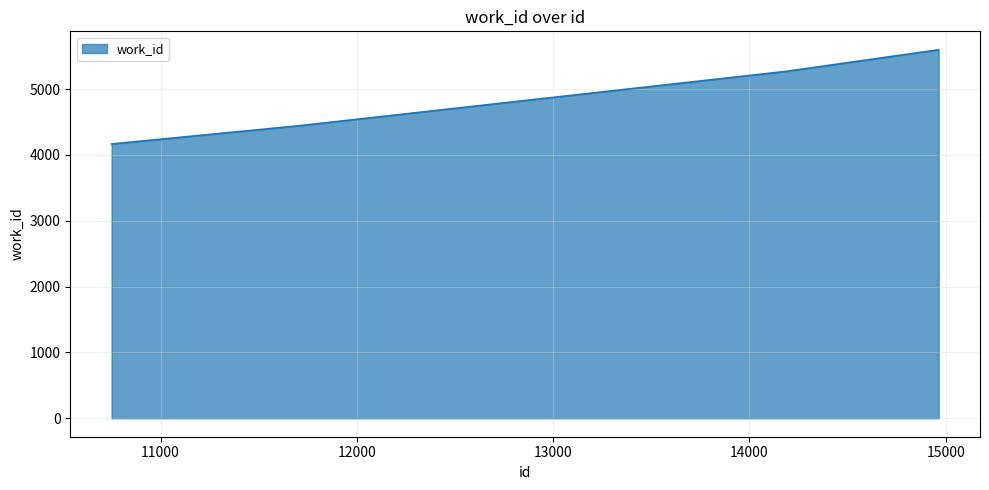

How many series are shown in this chart?

1